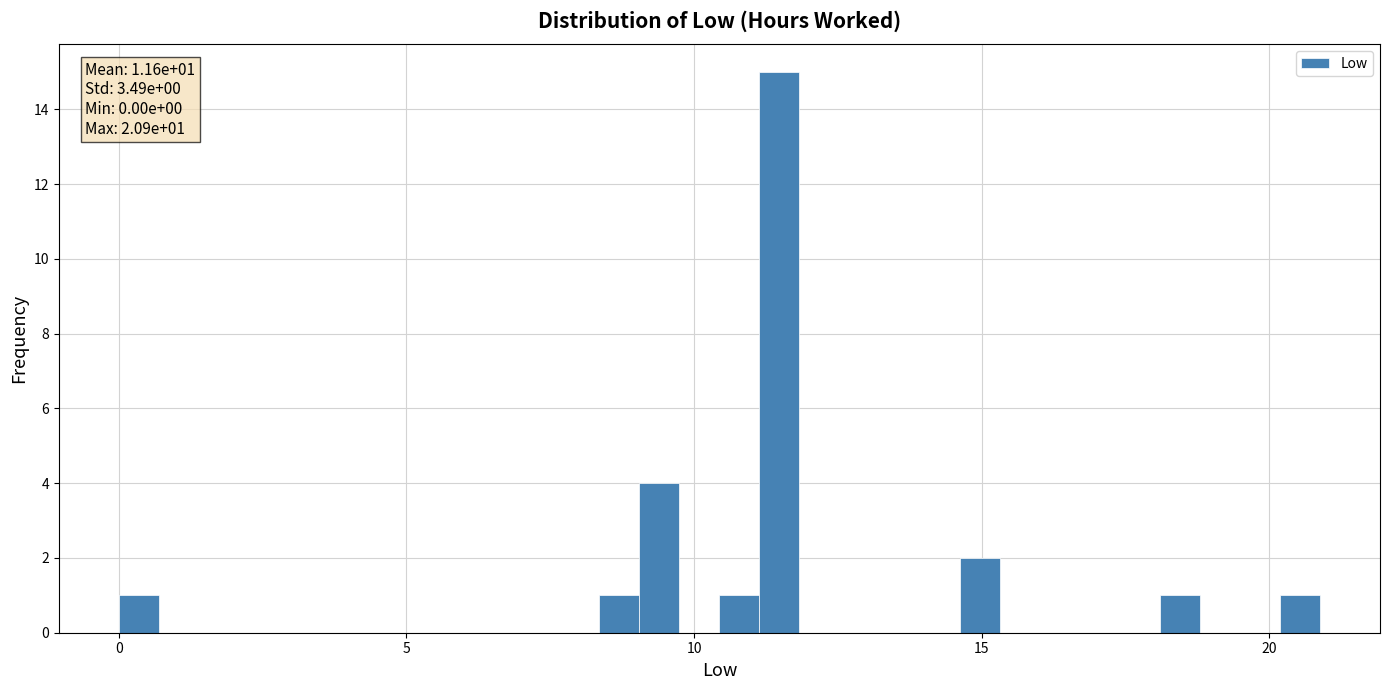

Around what value on the x-axis is the tallest bar? Give the approximate position of its centre, as read against the axis.

11.5